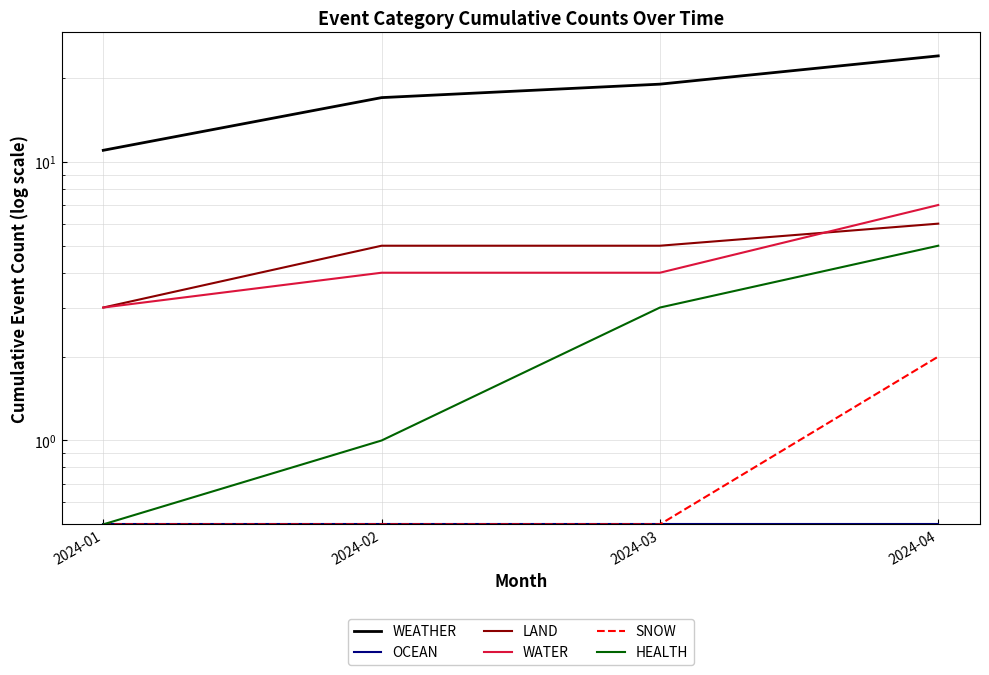

True or false: OCEAN has more than 1 interior local peaks.

False